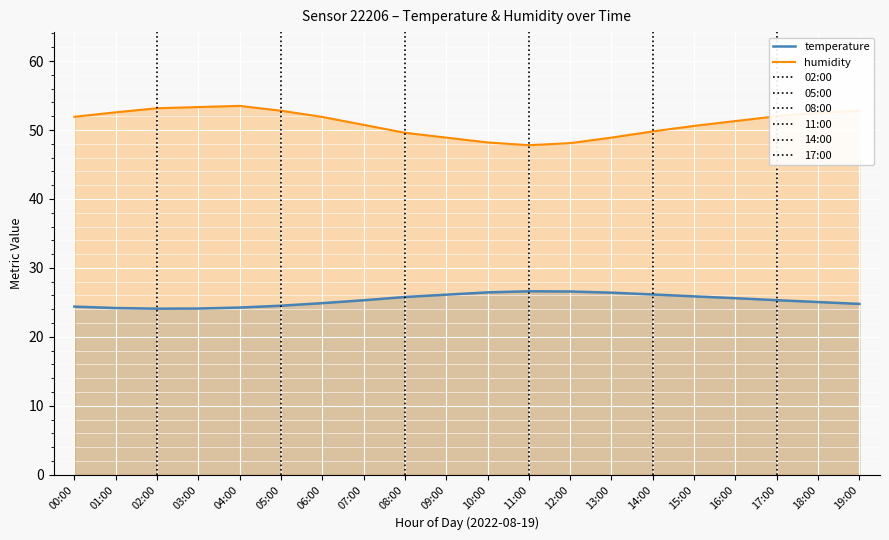

True or false: humidity and temperature cross at least once.

False